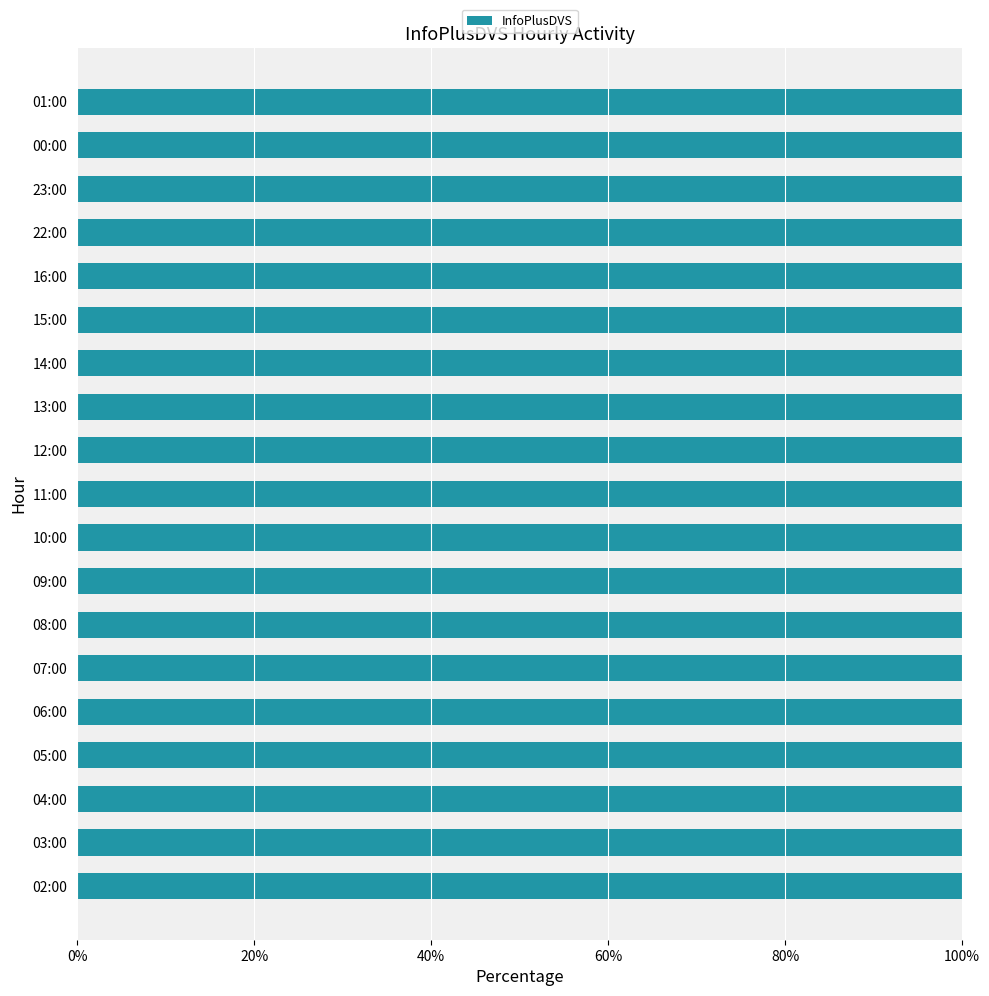

At which label does the data first exceed 9765?

05:00